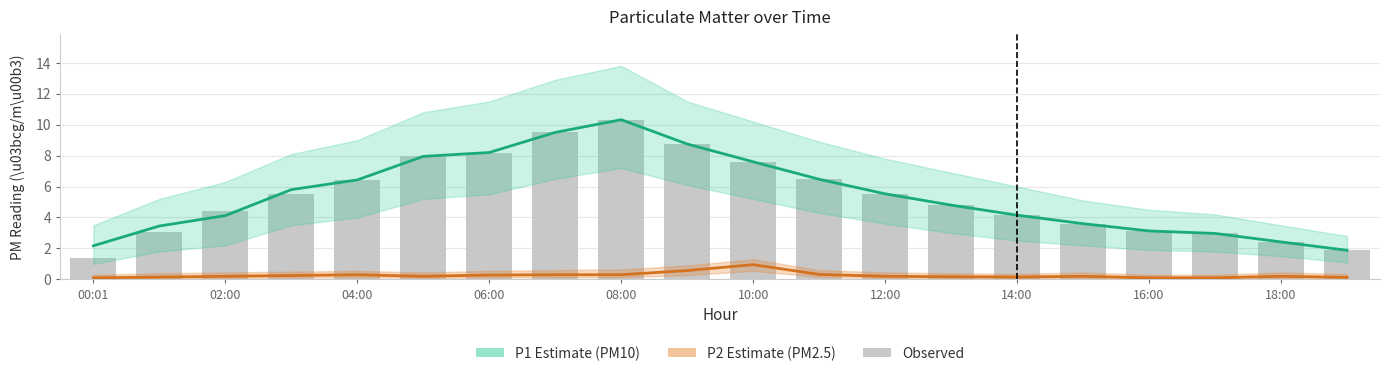

At how many categories does at least one series exceed 7?

6